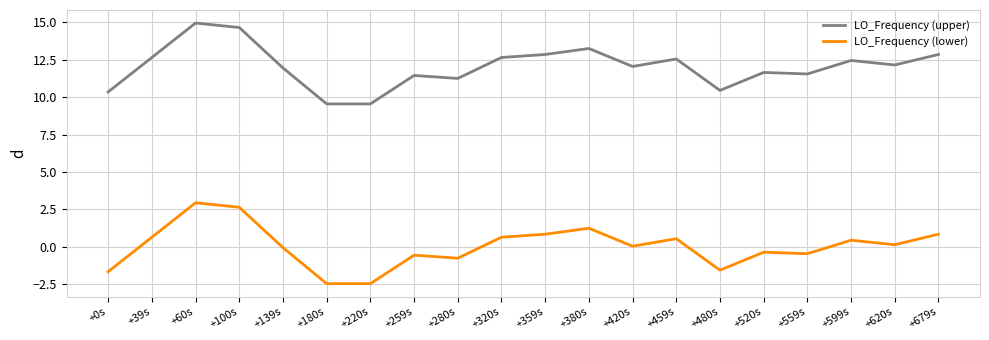

Which series has the largest total across all categories?

LO_Frequency (upper)